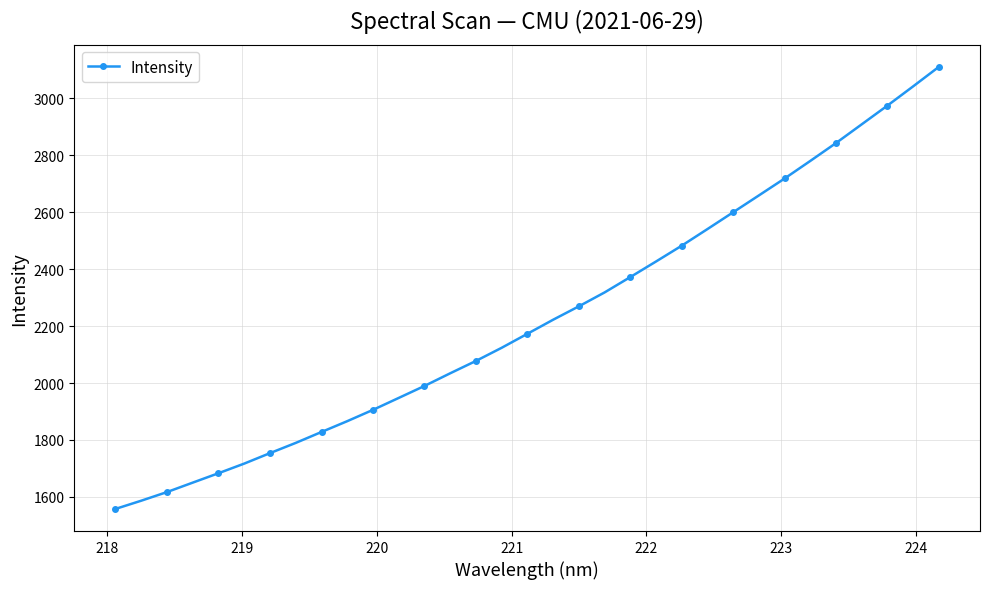

What is the value of the 22nd point from the left?

2427.1